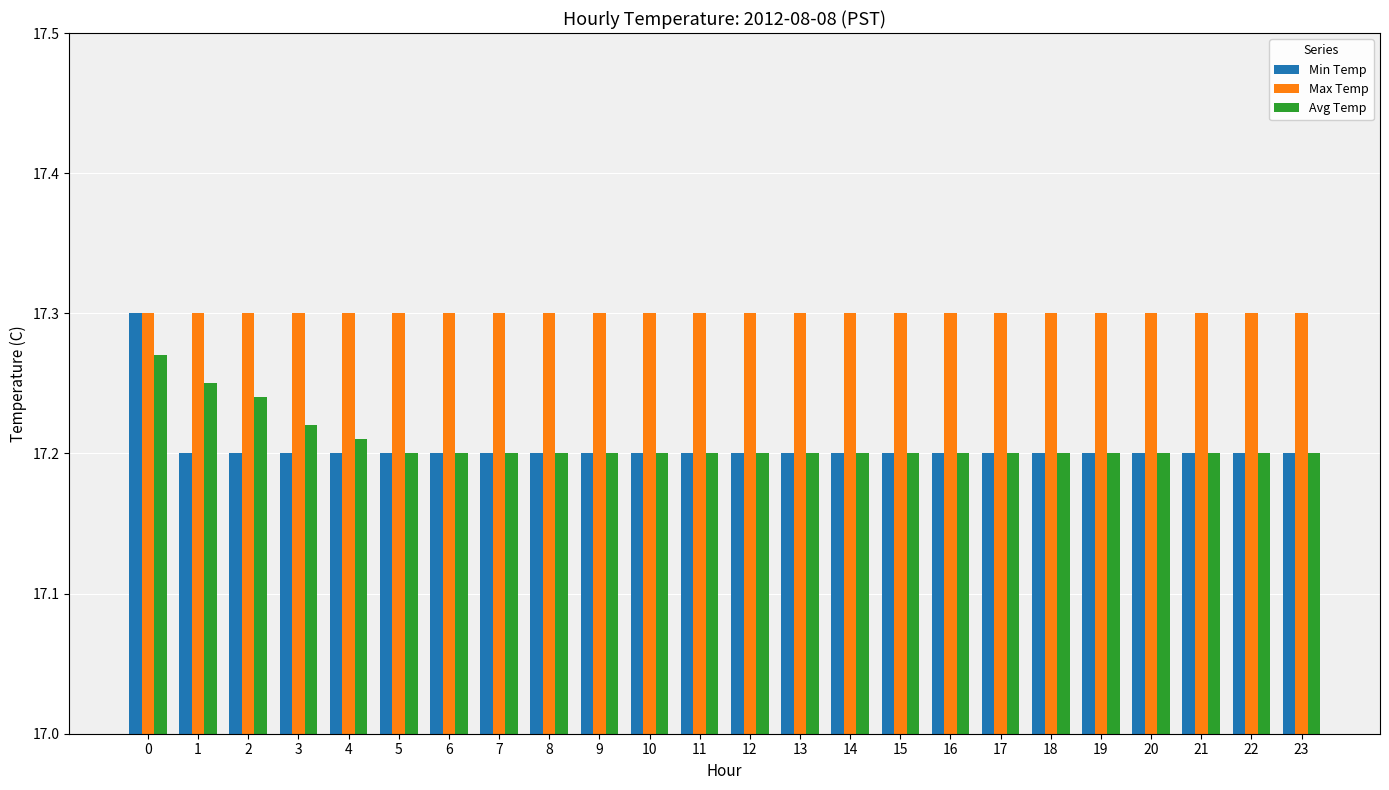

Count the Avg Temp values in the range 17 to 18.

24